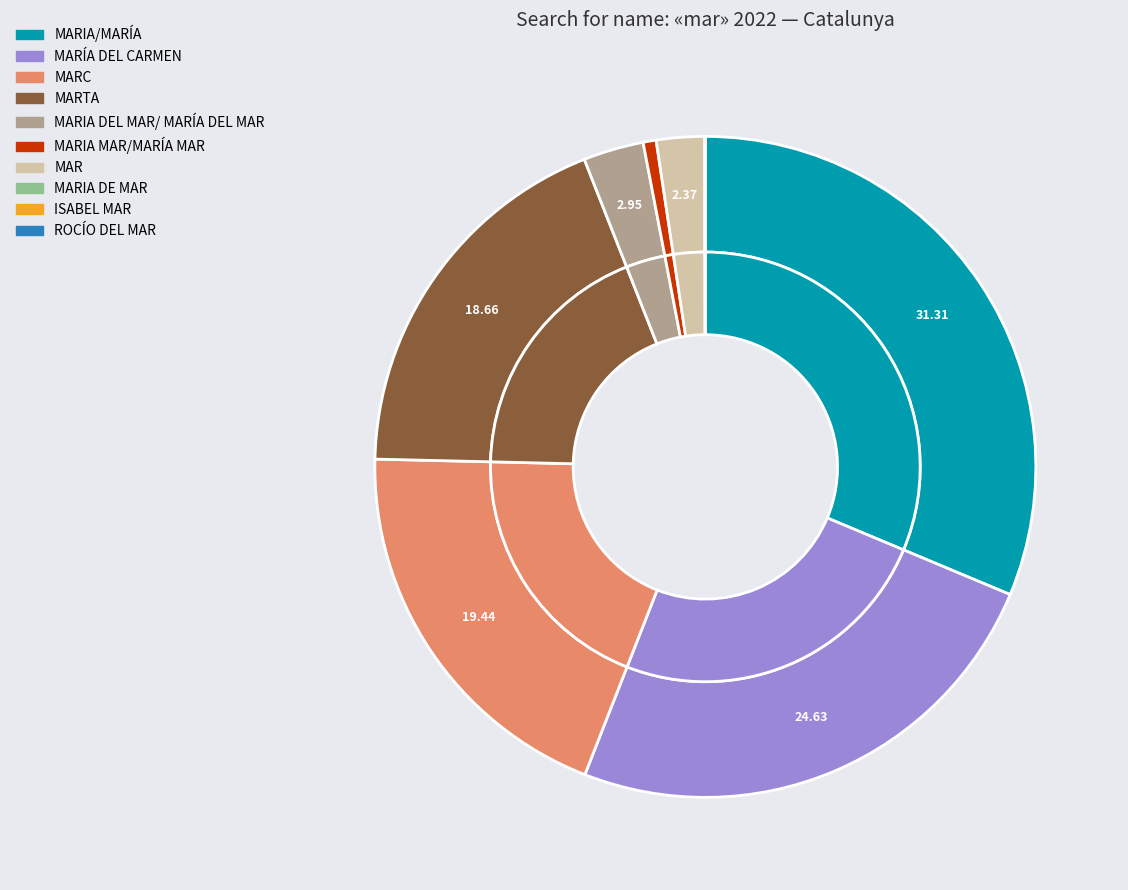

Is there a majority slice in this chart?

No